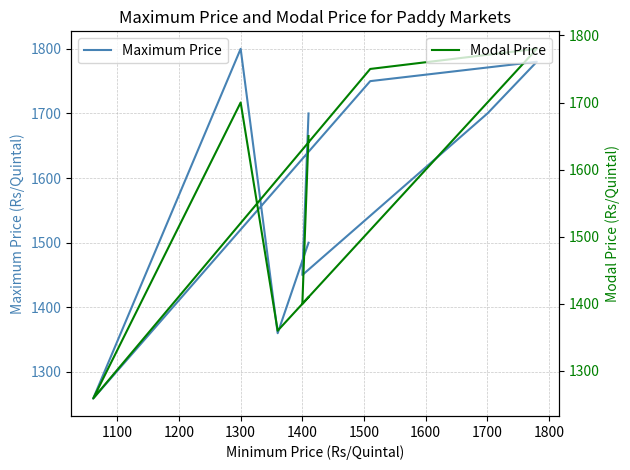

List the series in order of their overall mean, highest first.

Maximum Price, Modal Price